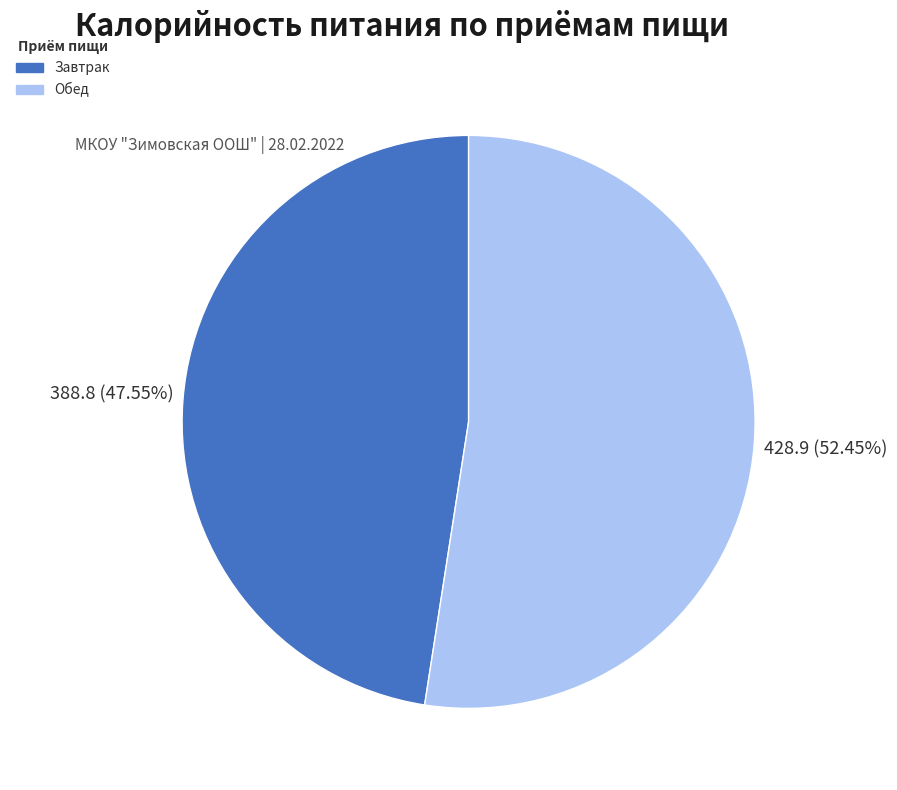

To the nearest percent, what is the difference between the Обед and Завтрак slice percentages?

5%